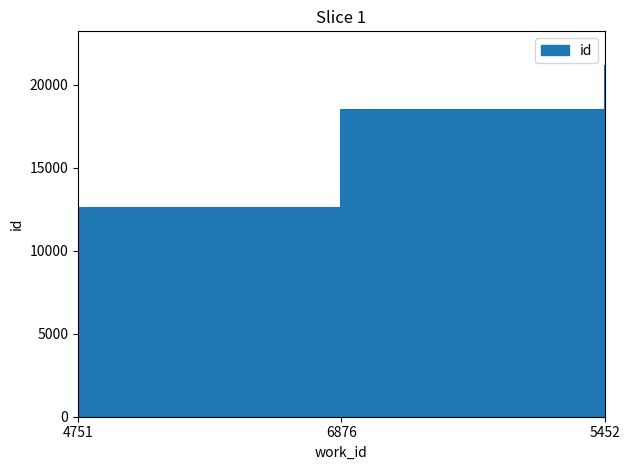

How many lines are shown in the chart?

1